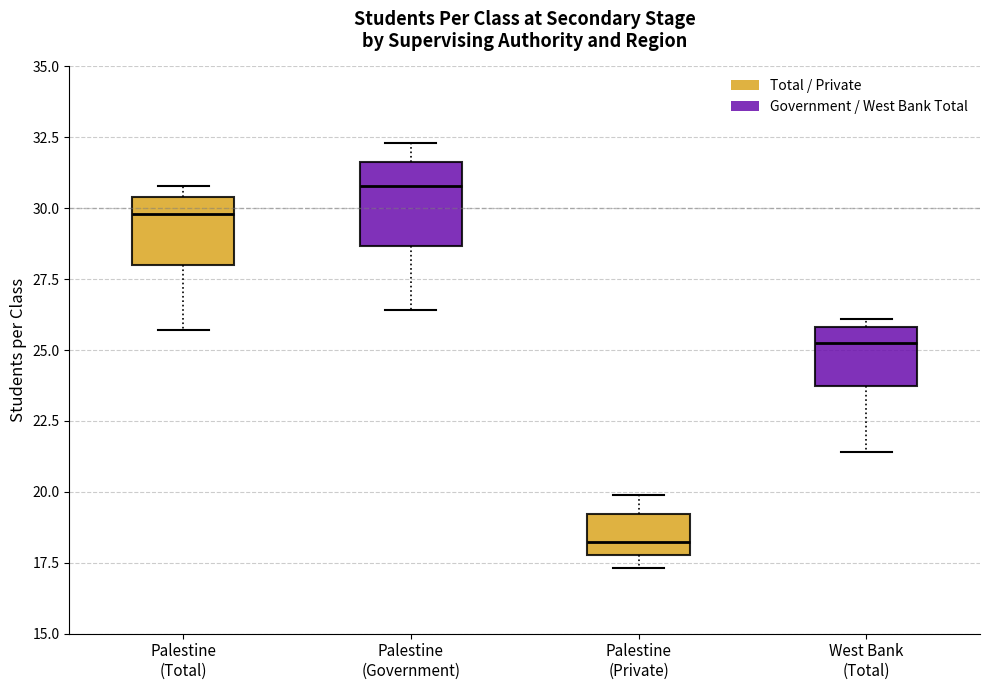

Where does the upper whisker of the box for Palestine (Private) end on the y-axis? The values are not printed on the chart, so give them approximately, as read against the axis.

20.0